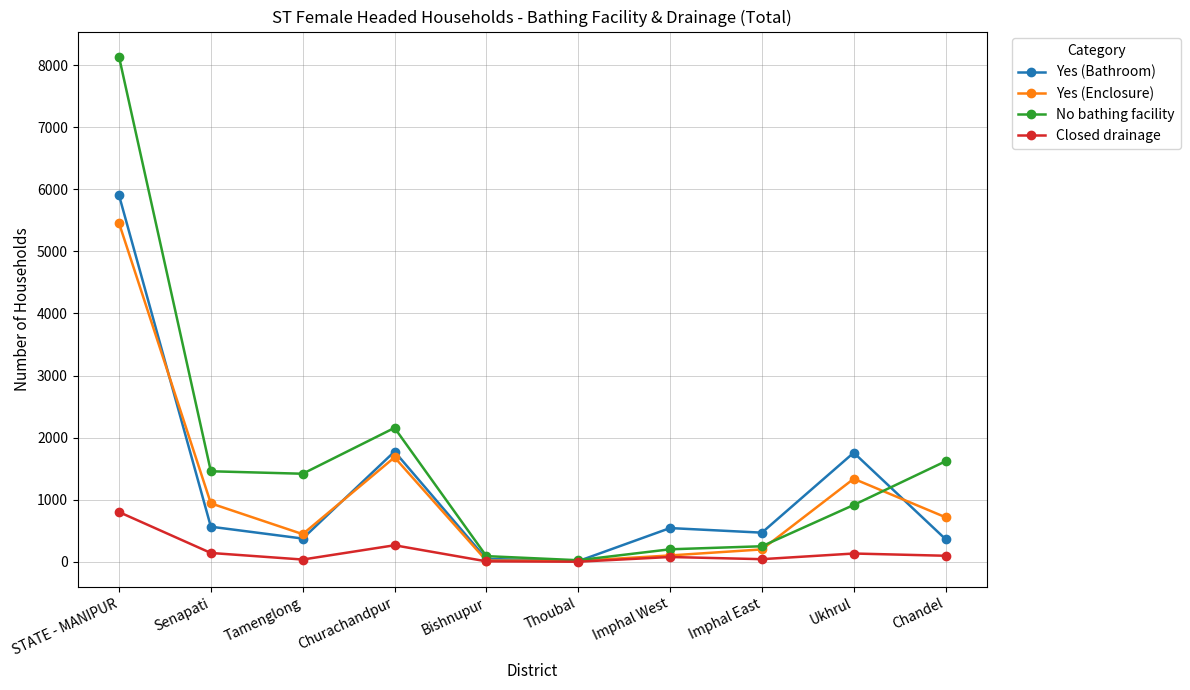

How many values in the Yes (Enclosure) series are below 717?

5